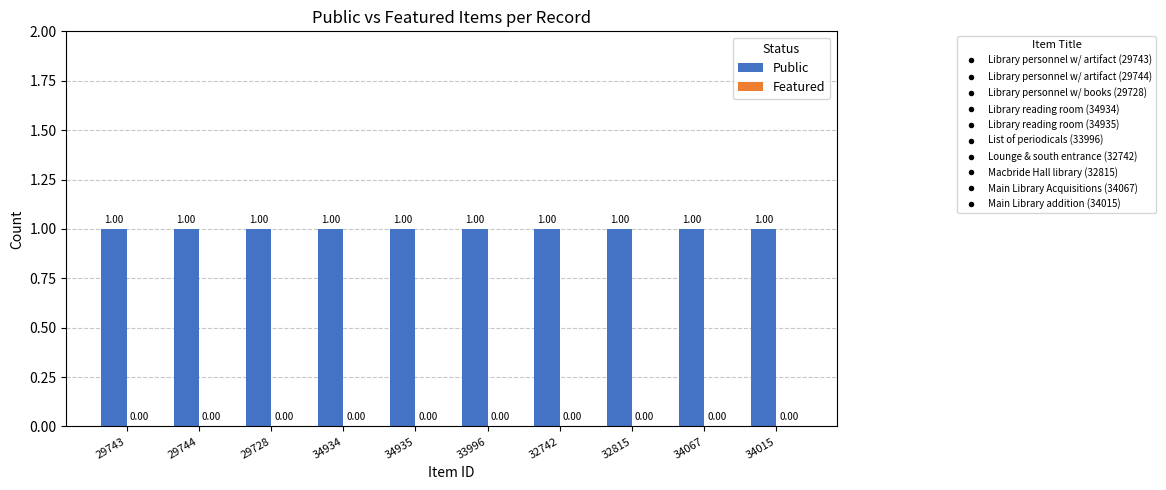

At which category does the chart reach its minimum across all series?

29743